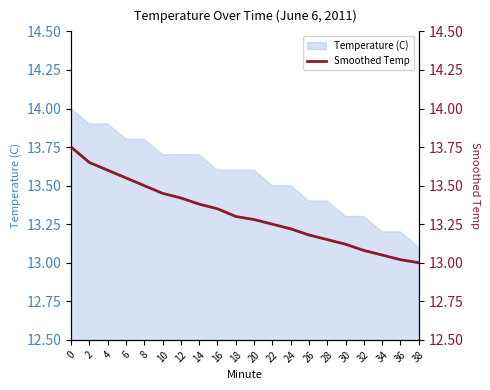

Is it true that the value at 6 is 13.6?

True